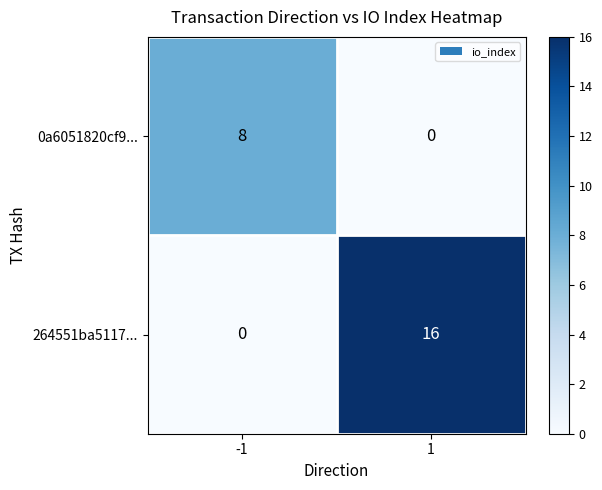

List the series in order of their peak value, highest first.

264551ba5117..., 0a6051820cf9...